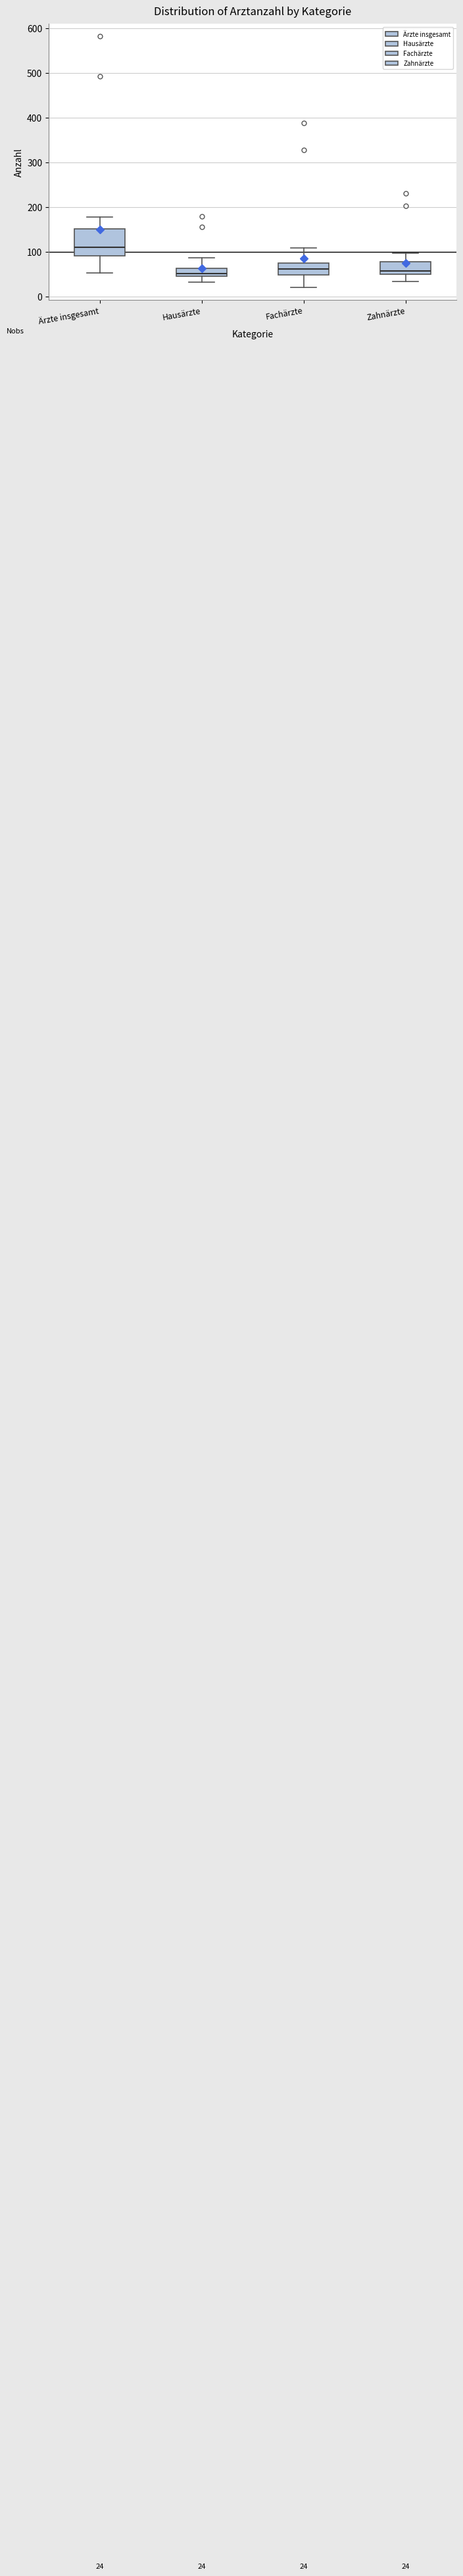

Comparing the boxes themselves (not the whiskers), which one is the tallest?

Ärzte insgesamt